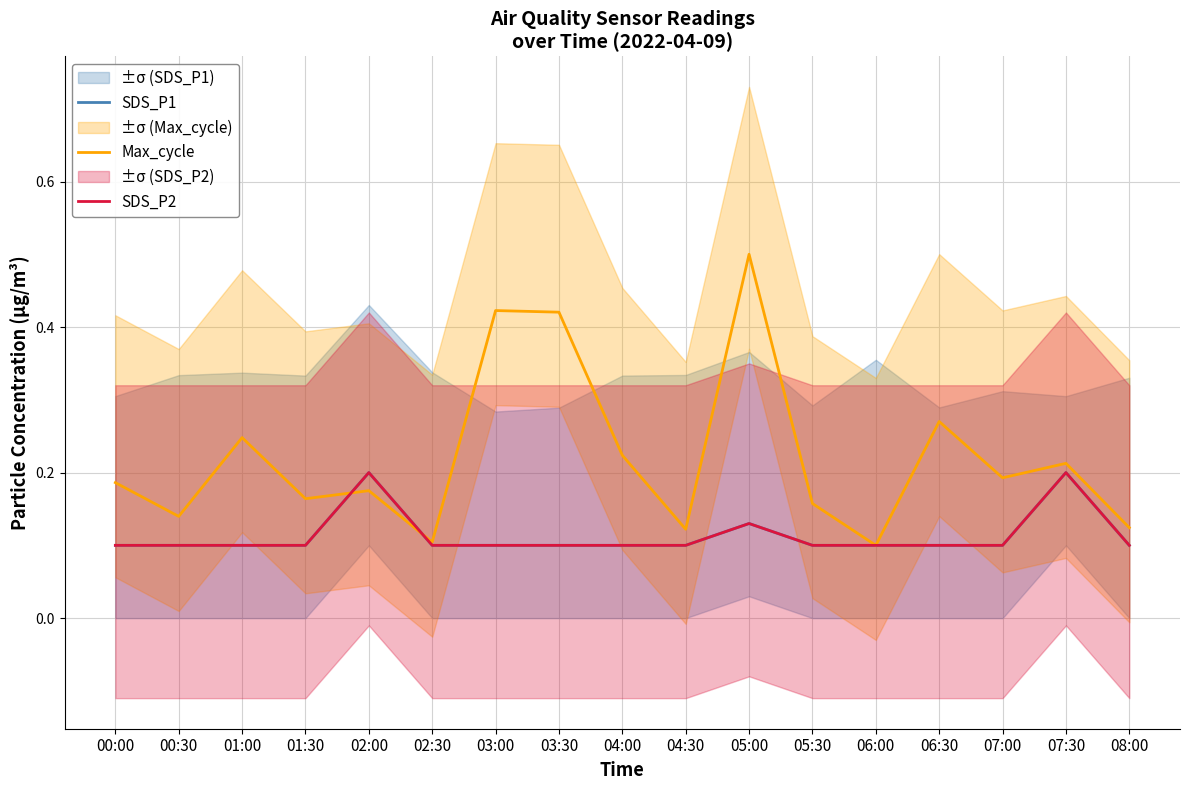

What is the label of the 12th point from the left?

05:30